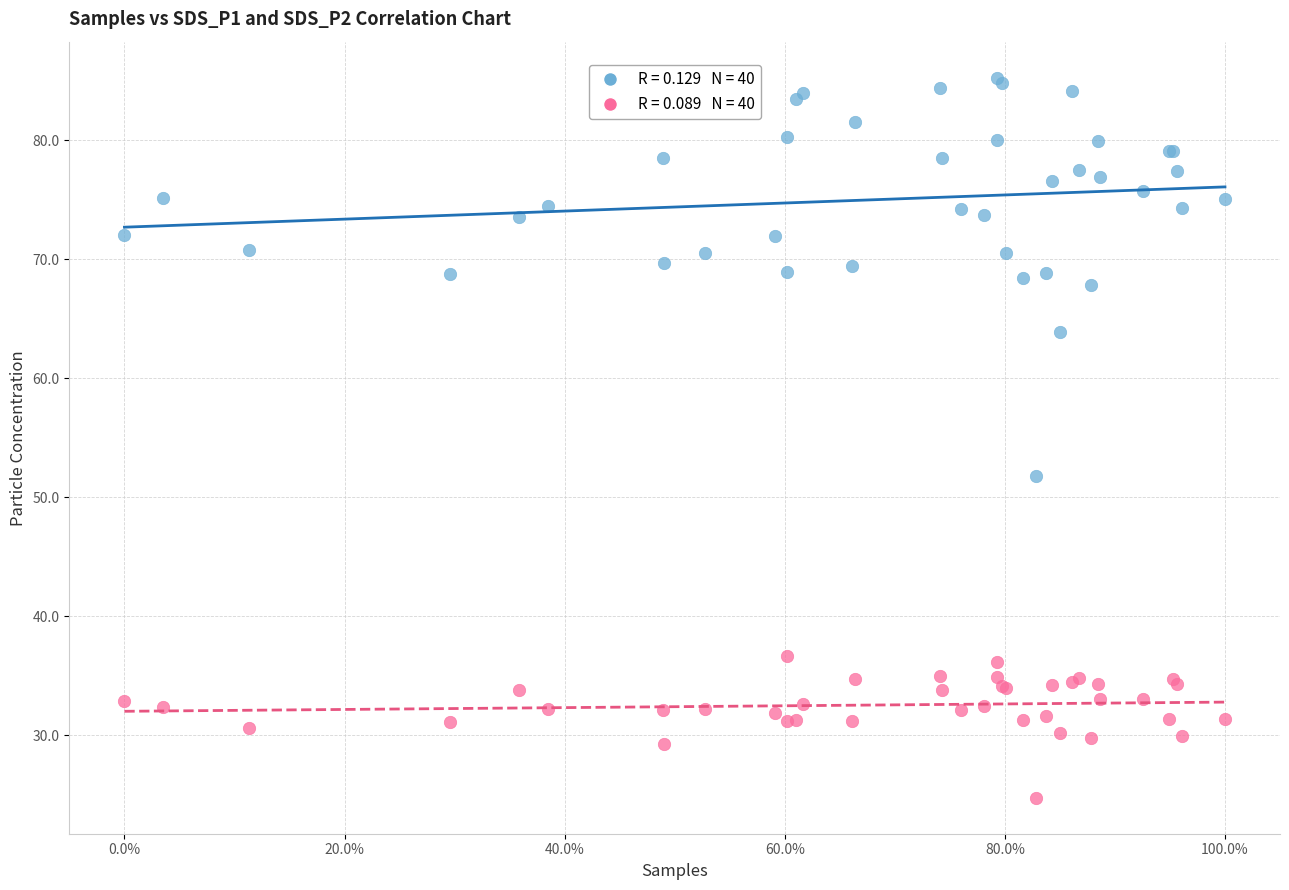

Across all series, what Y value is closest to 55?

51.8